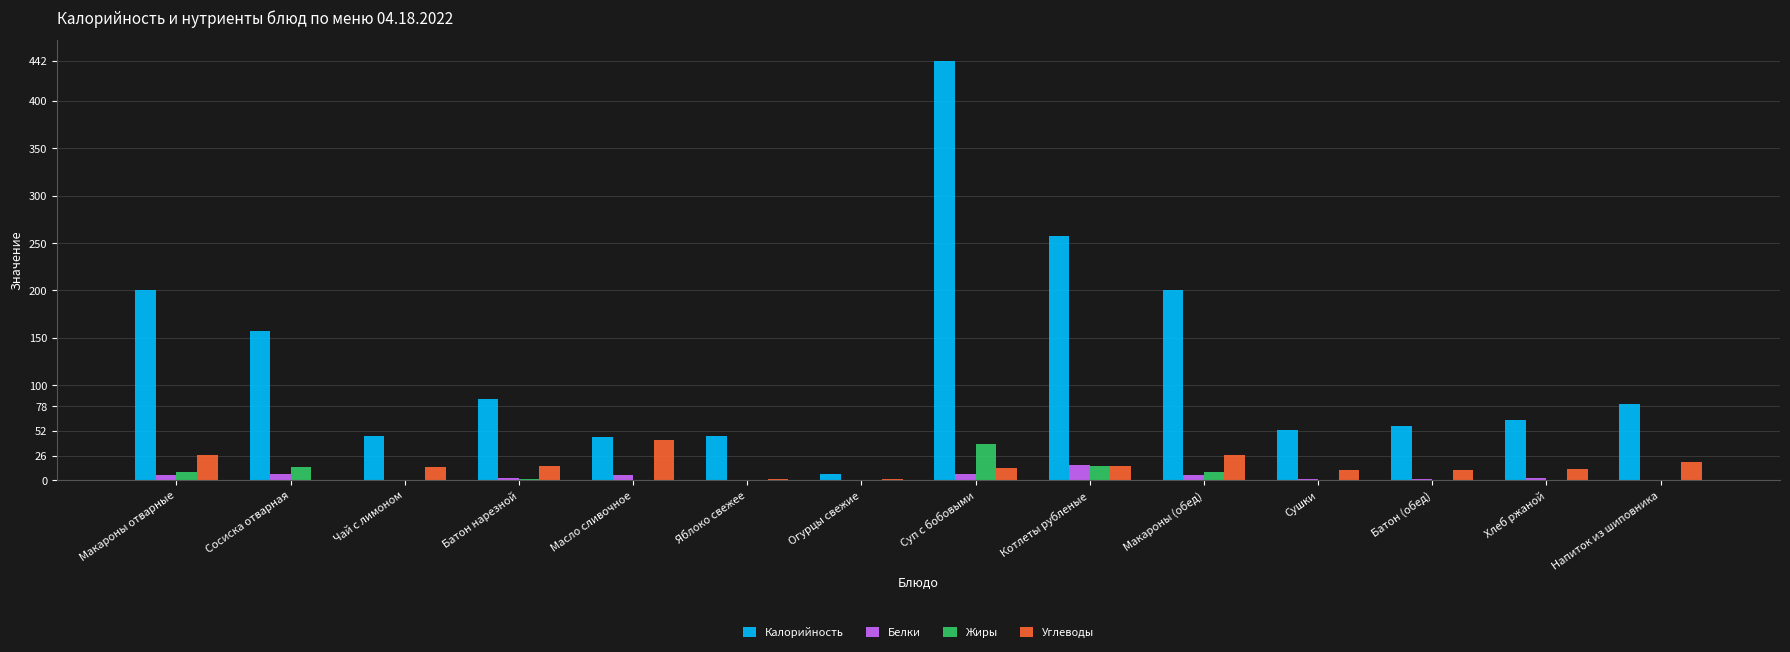

How many groups of bars are there?

14